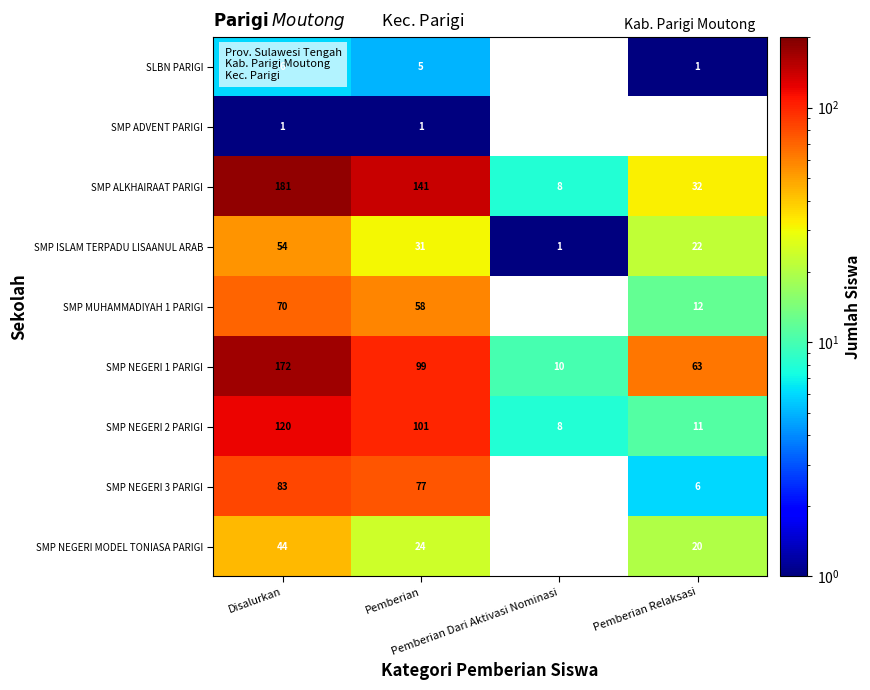

How many SMP ISLAM TERPADU LISAANUL ARAB values are between 22 and 54?

3